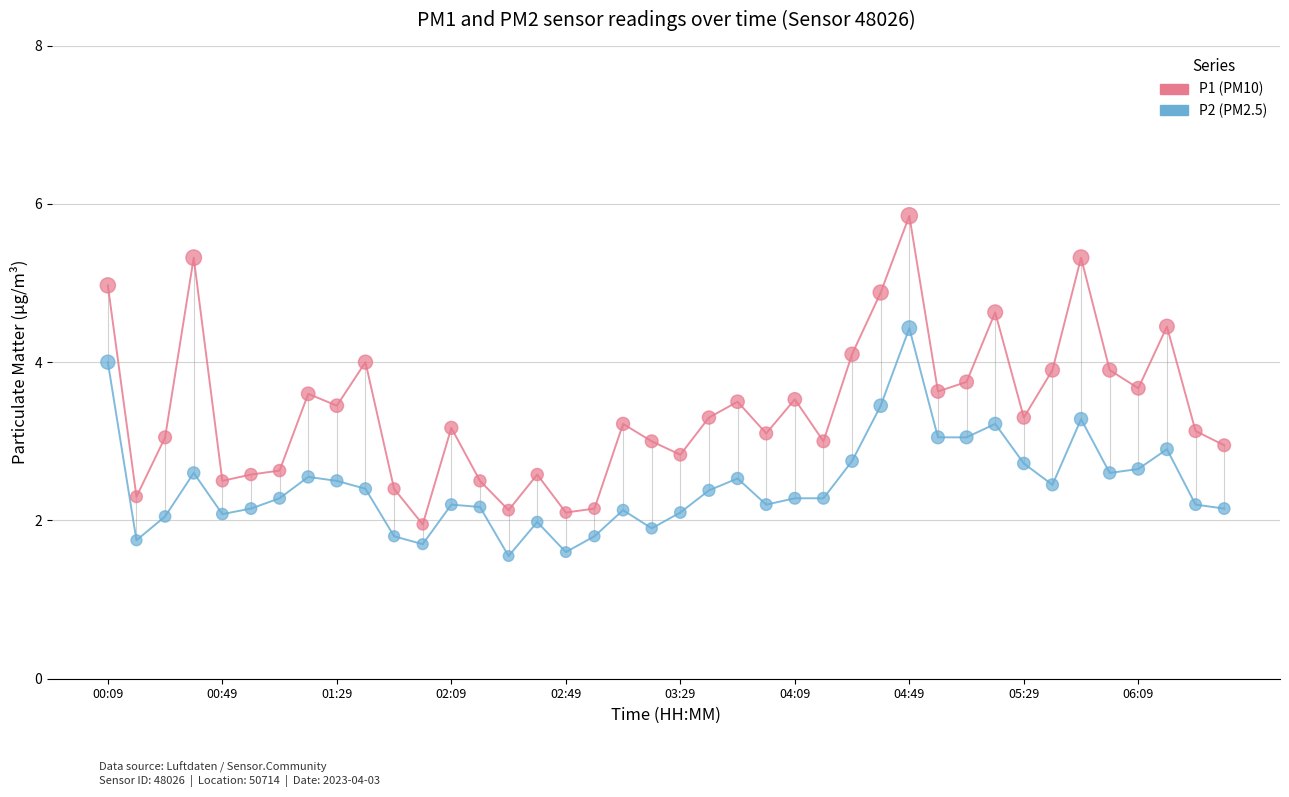

What is the smallest value displayed?

1.6